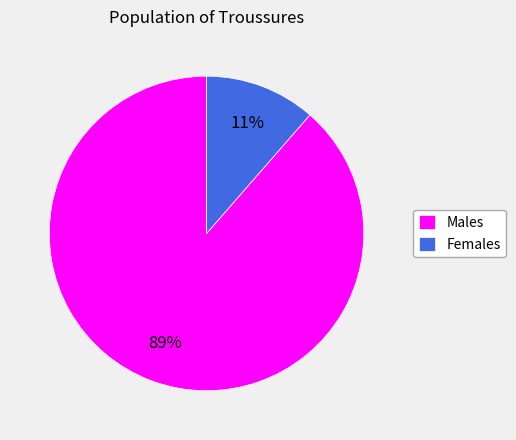

How many slices are in this pie chart?

2